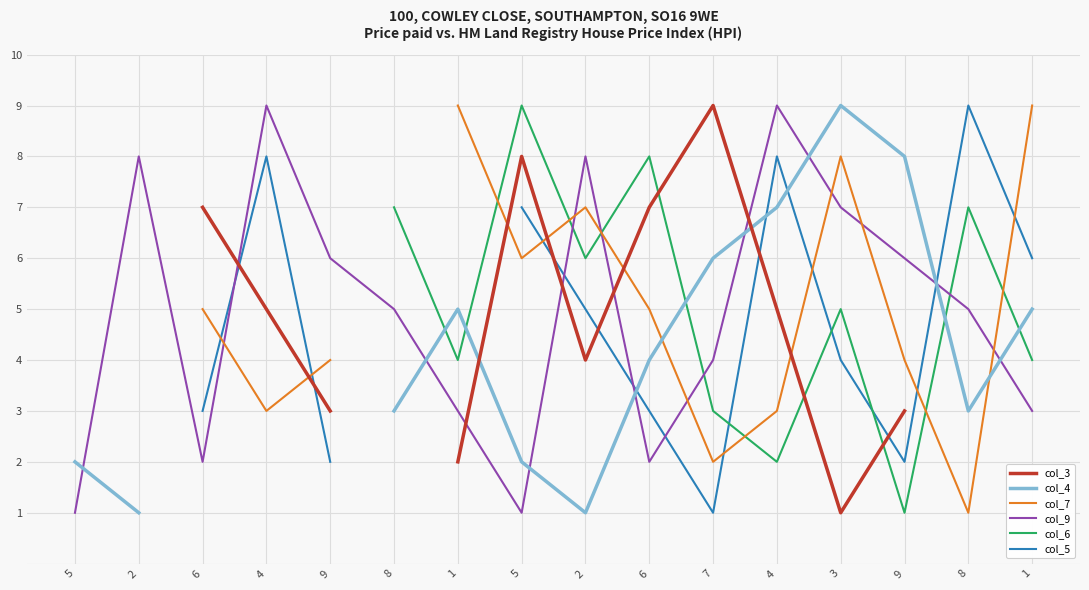

At which category does col_9 reach its first local valley?

6